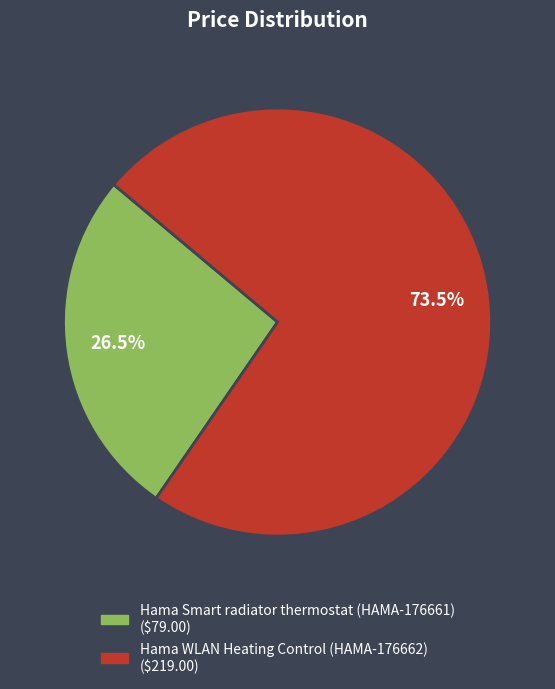

Is it true that Hama Smart radiator thermostat (HAMA-176661) is 18% of the pie?

False